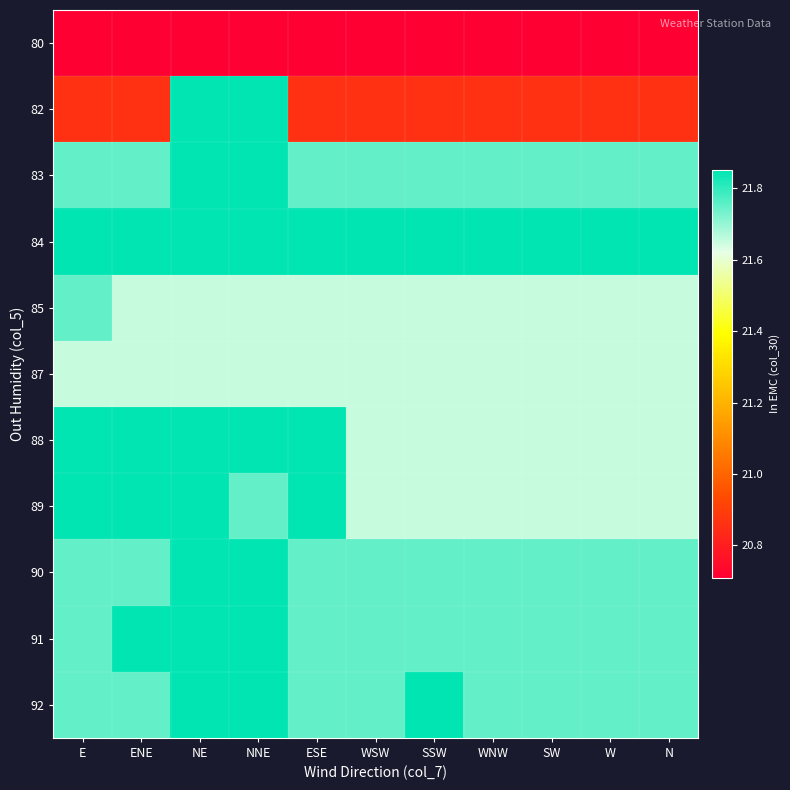

At how many categories does at least one series exceed 21?

11